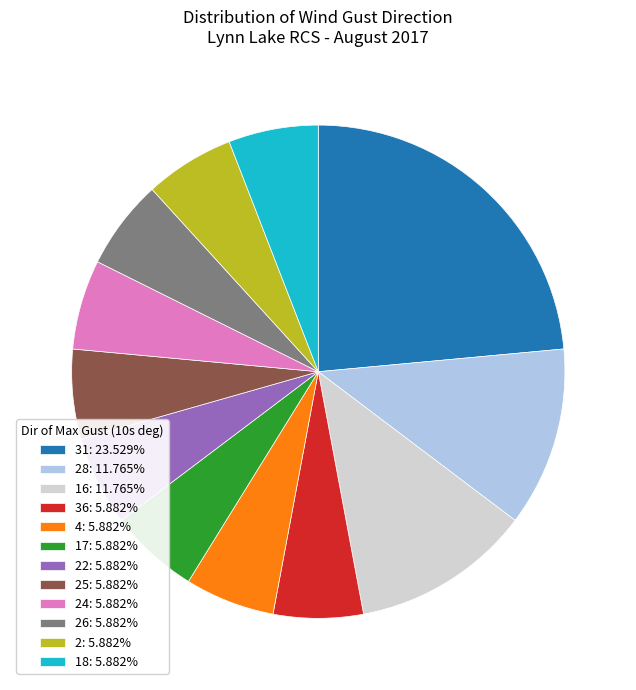

What is the ratio of the value at 4: 5.882% to the value at 17: 5.882%?

1.0